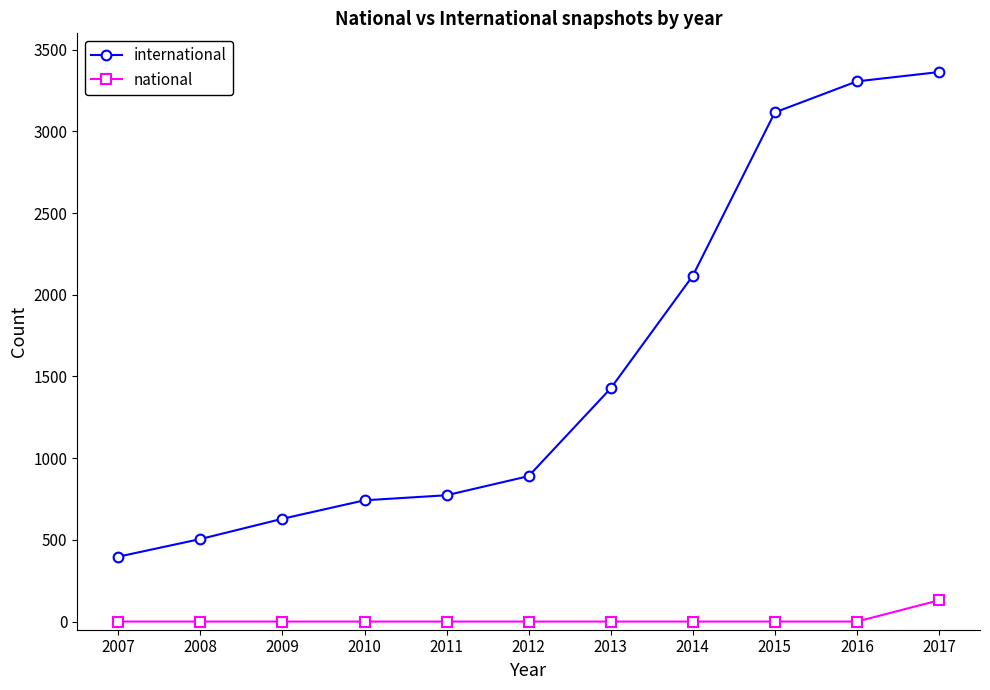

True or false: international and national intersect in this chart.

False